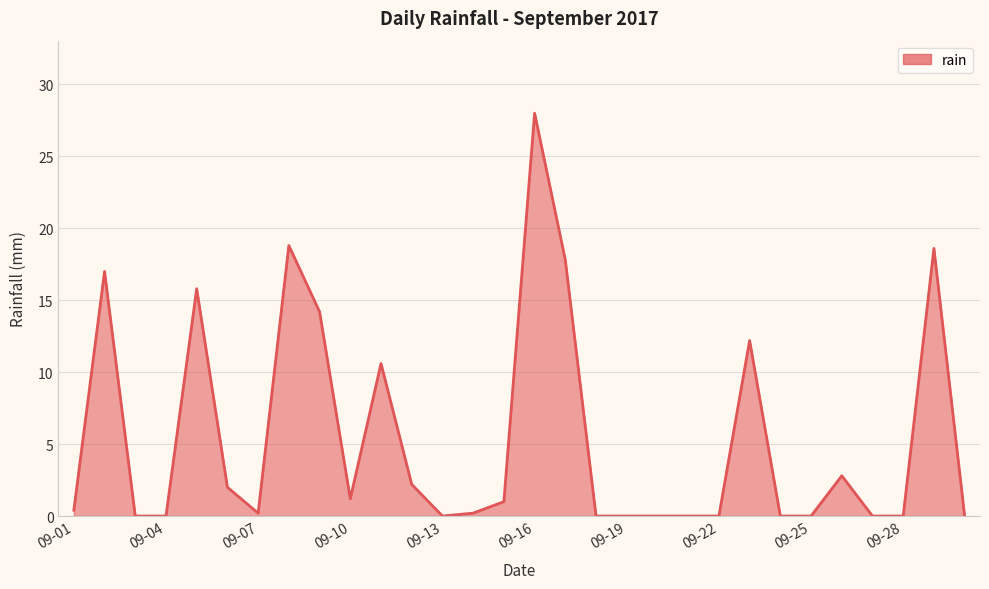

What is the maximum value shown in the chart?

28.0